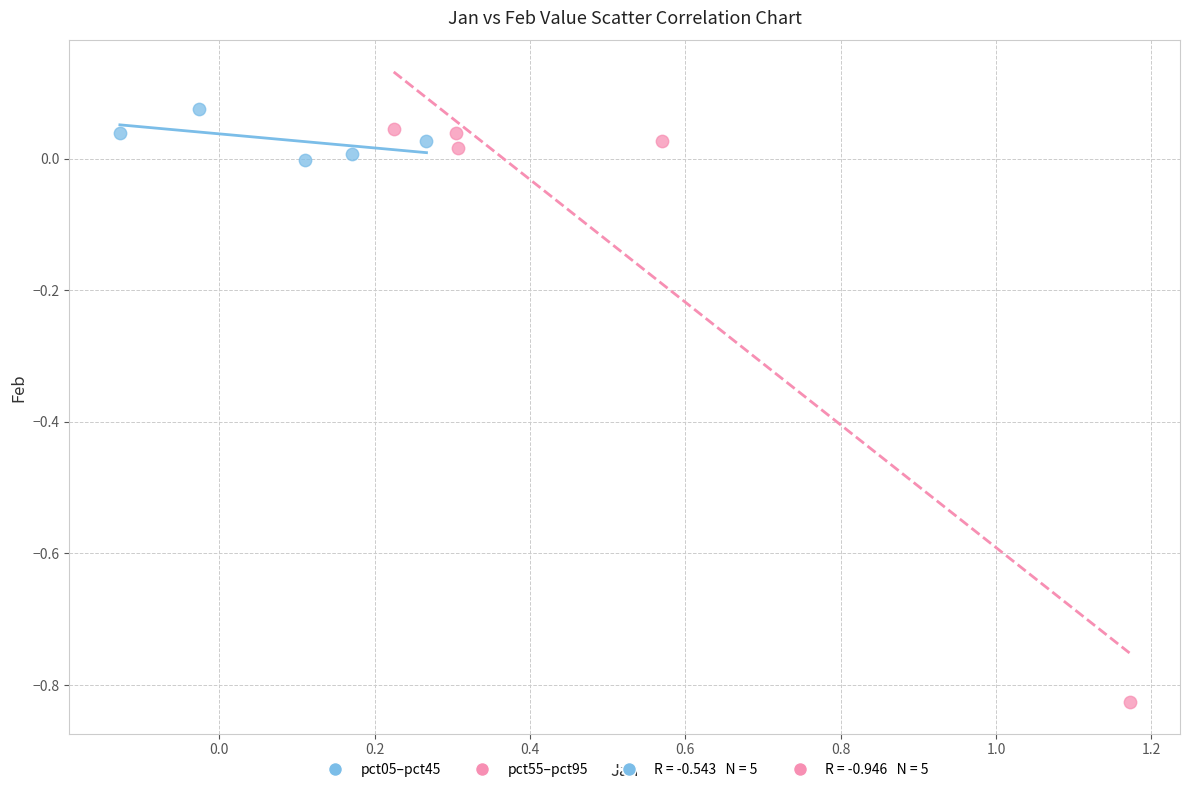

Which series reaches the minimum Y coordinate?

pct55–pct95